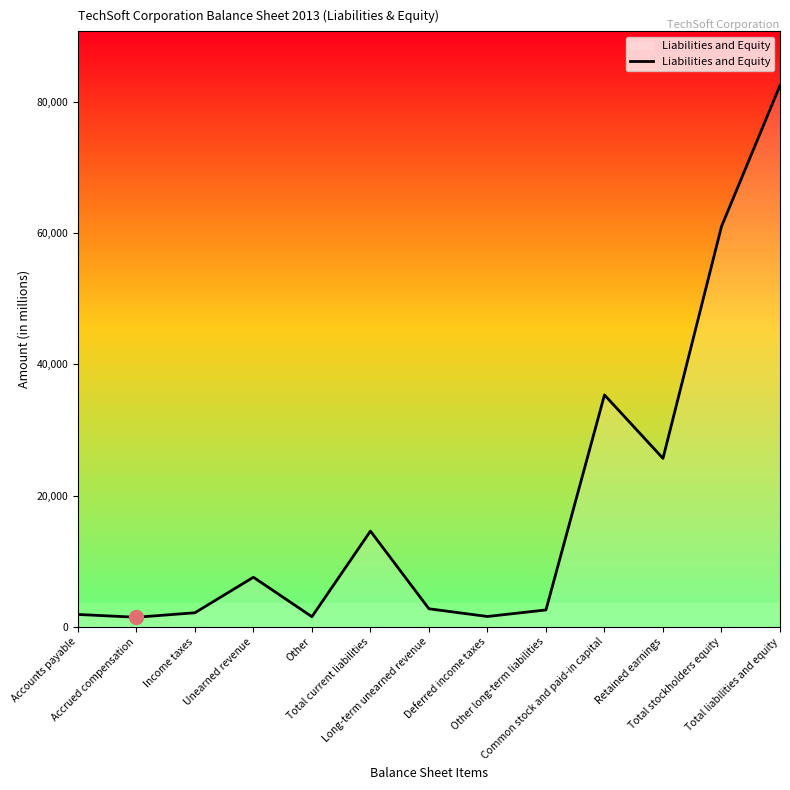

What is the difference between the maximum and minimum values?

81052